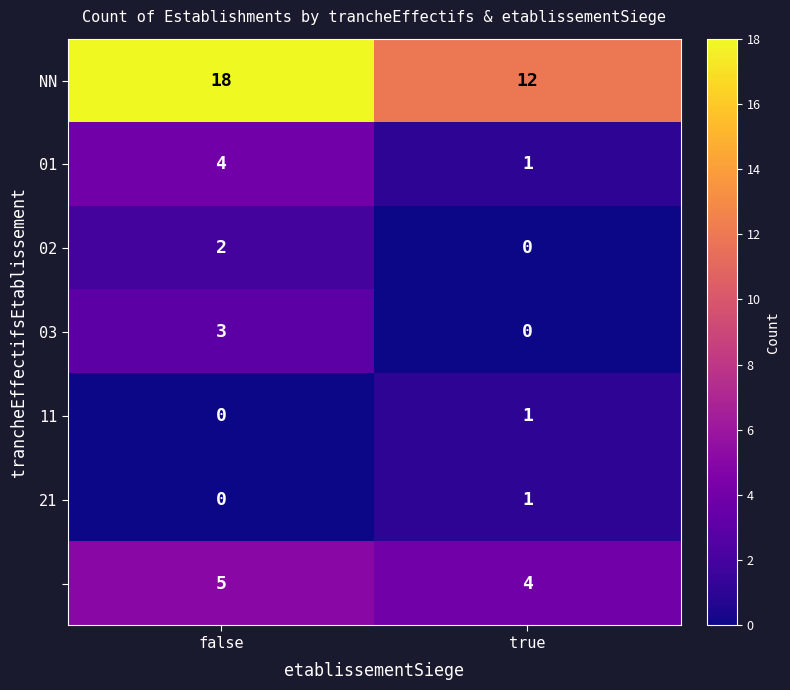

What is the difference between the highest and lowest values at false?

18